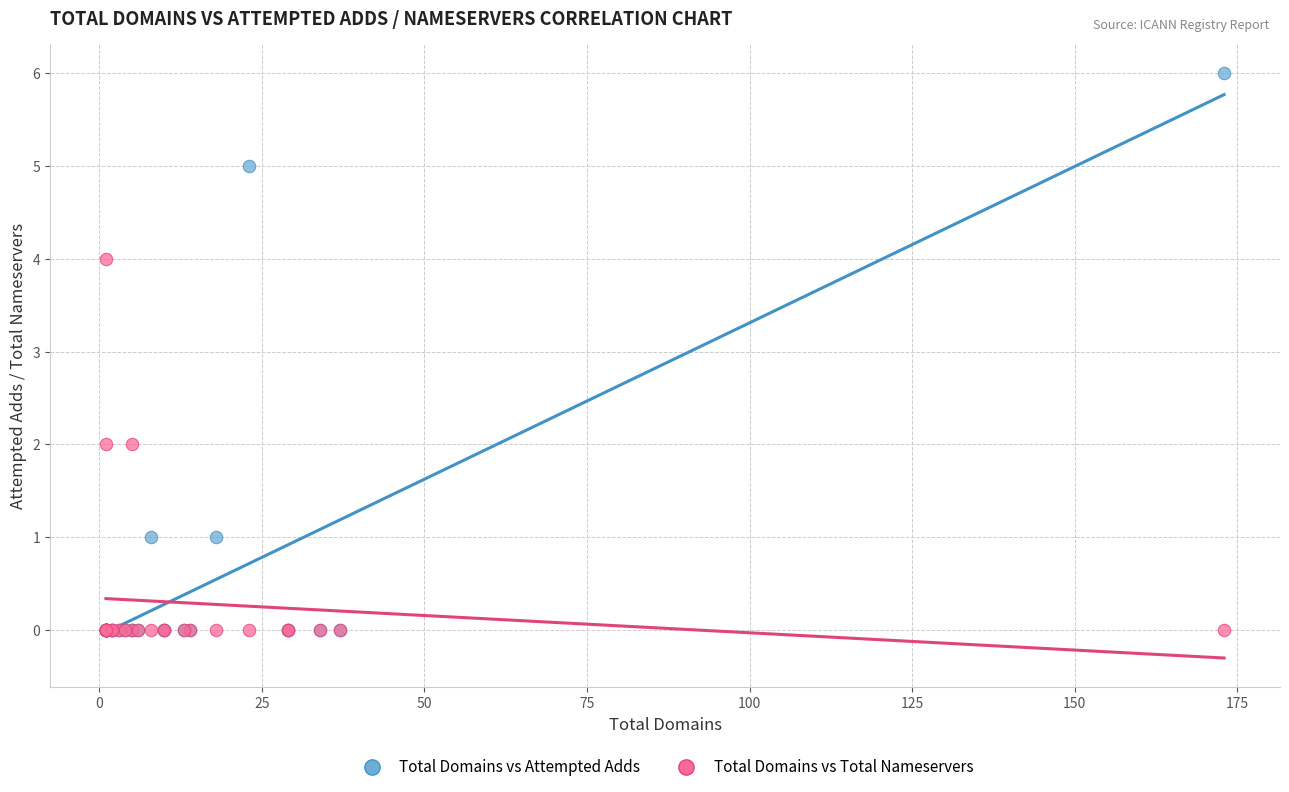

What are all the series names shown in the legend?

Total Domains vs Attempted Adds, Total Domains vs Total Nameservers